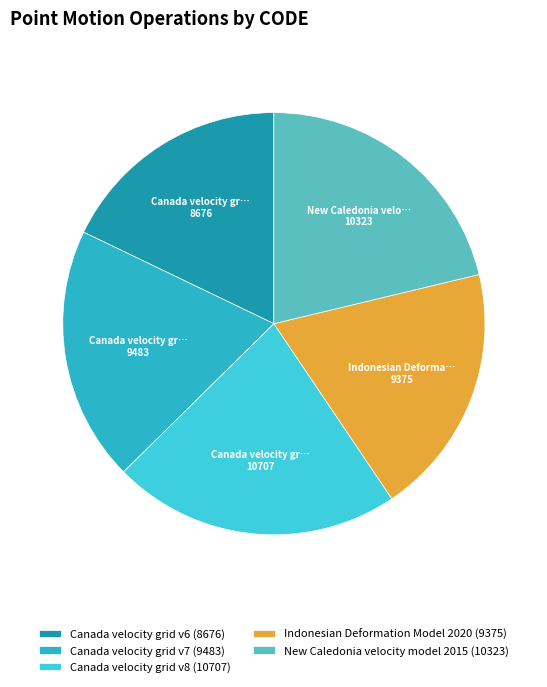

Rank the categories by value from lowest to highest.

Canada velocity grid v6, Indonesian Deformation Model 2020, Canada velocity grid v7, New Caledonia velocity model 2015, Canada velocity grid v8